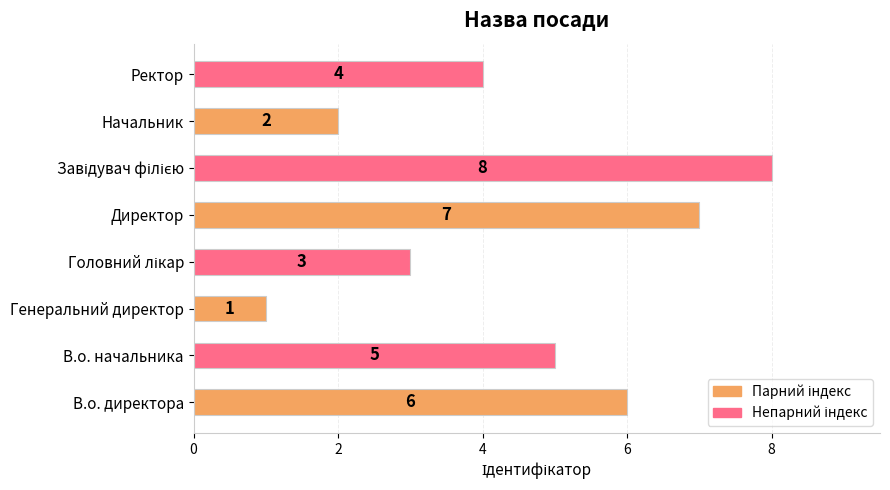

What is the difference between the maximum and second lowest values?

6